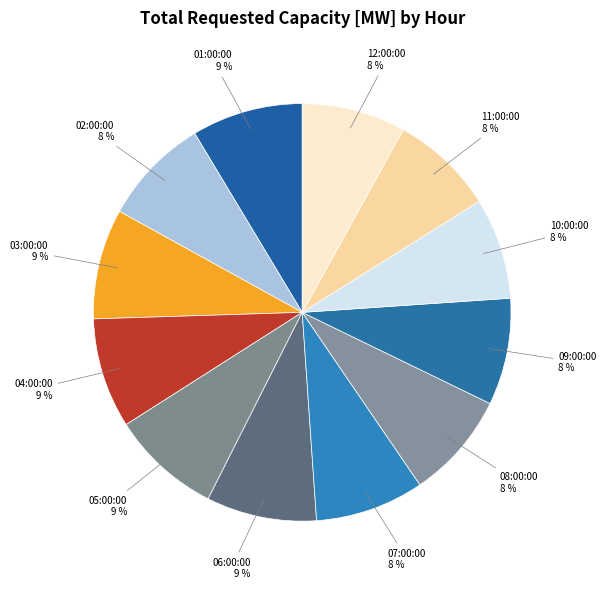

Does any single category account for the majority?

No